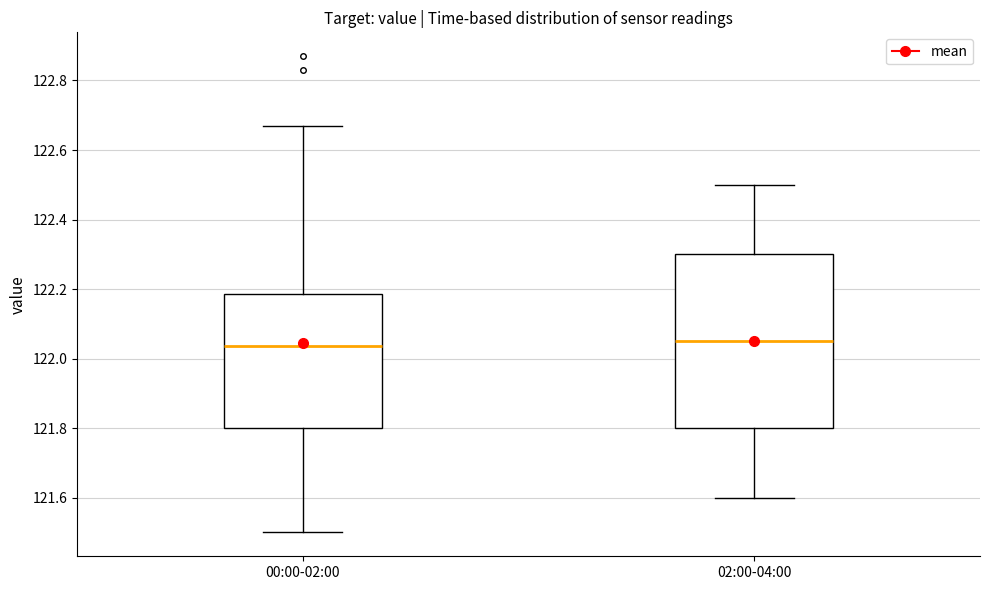

Comparing the boxes themselves (not the whiskers), which one is the tallest?

02:00-04:00